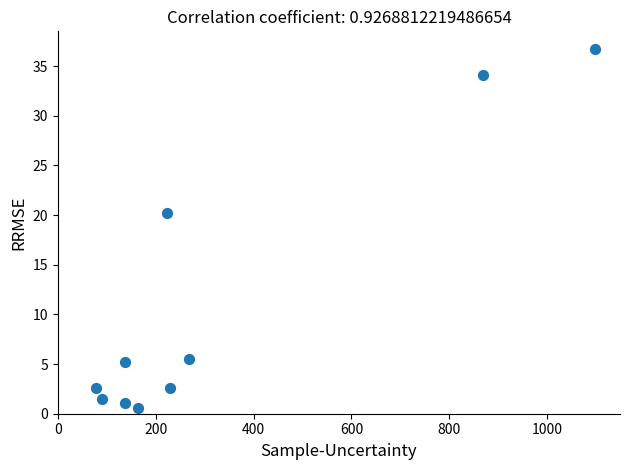

What Y value in the scatter plot is closest to 18?

20.2